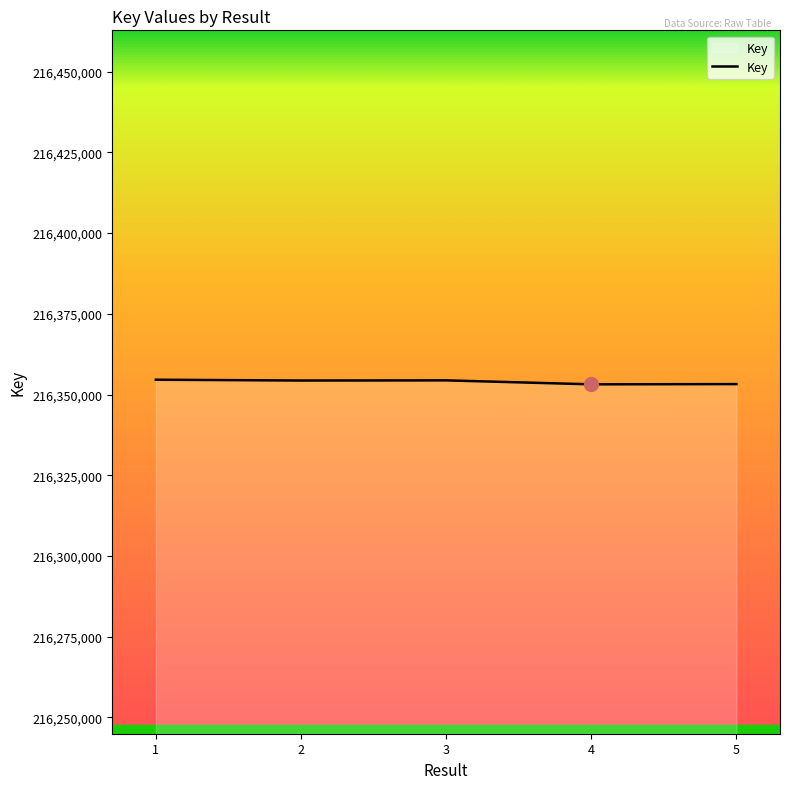

The value at 1 is 292141434. True or false?

False